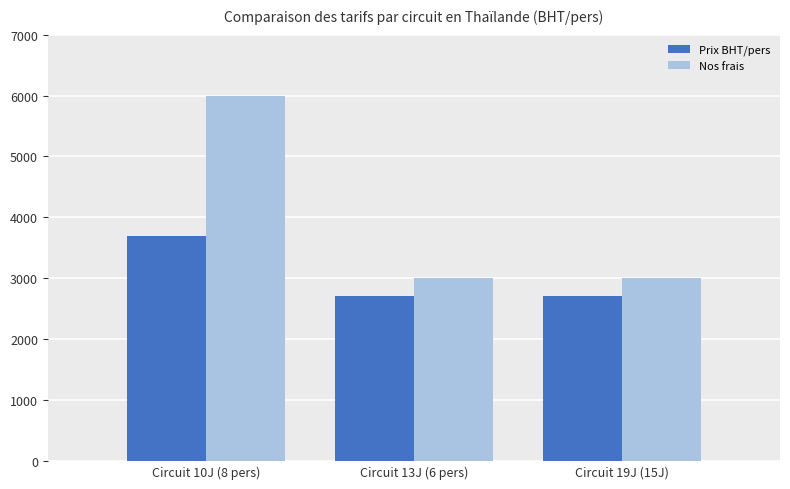

How many bars are there in each group?

2